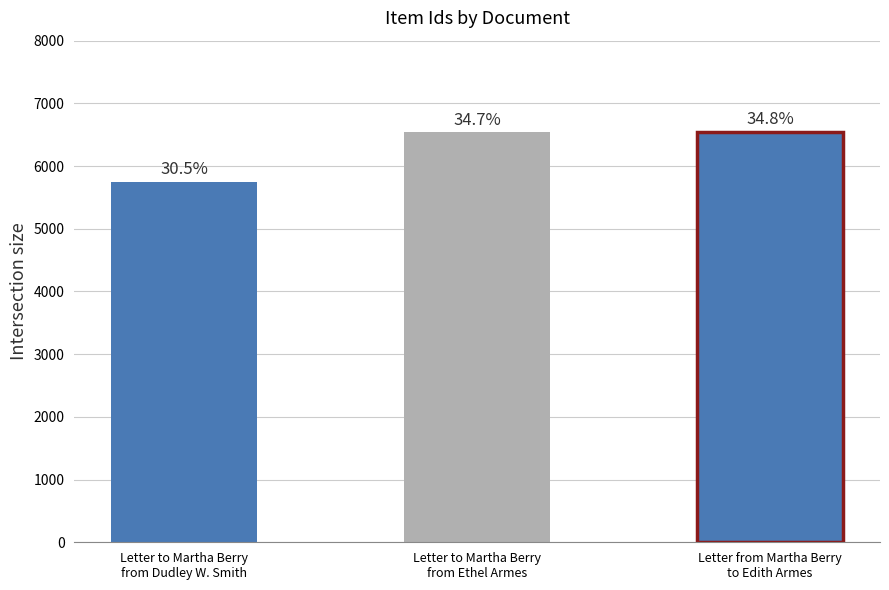

How many series are shown in this chart?

1